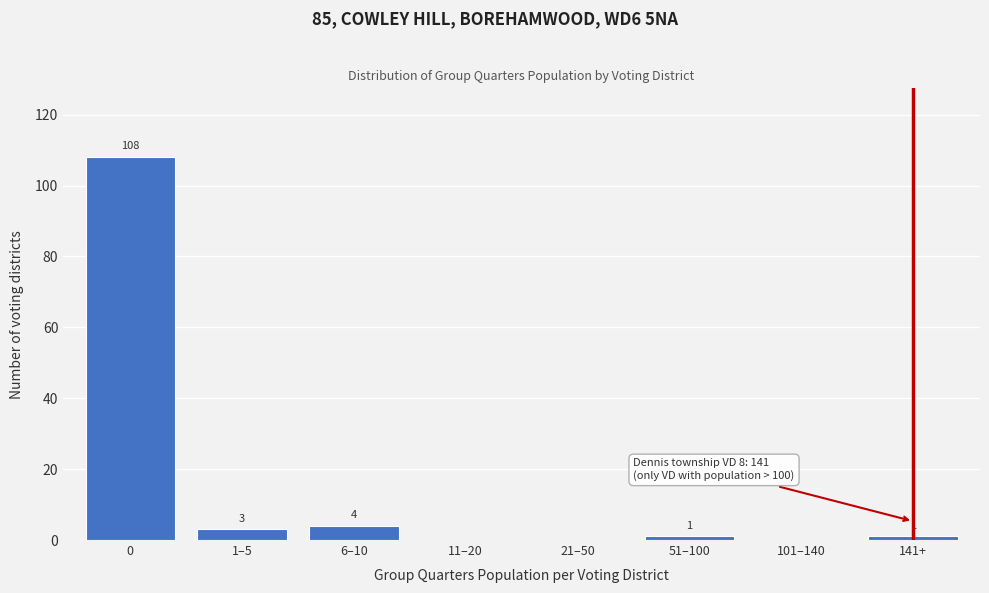

Reading right to left, list all the values displayed in this chart.

141+=1	101–140=0	51–100=1	21–50=0	11–20=0	6–10=4	1–5=3	0=108